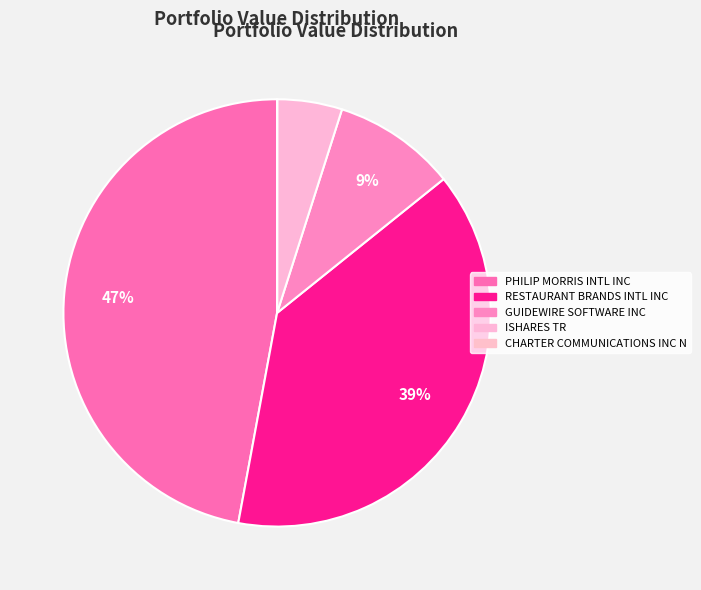

Does RESTAURANT BRANDS INTL INC account for over 50% of the chart?

No